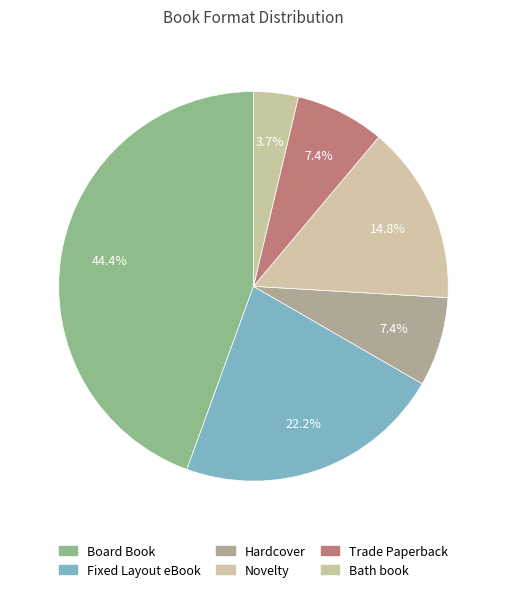

Count the number of slices in the pie.

6